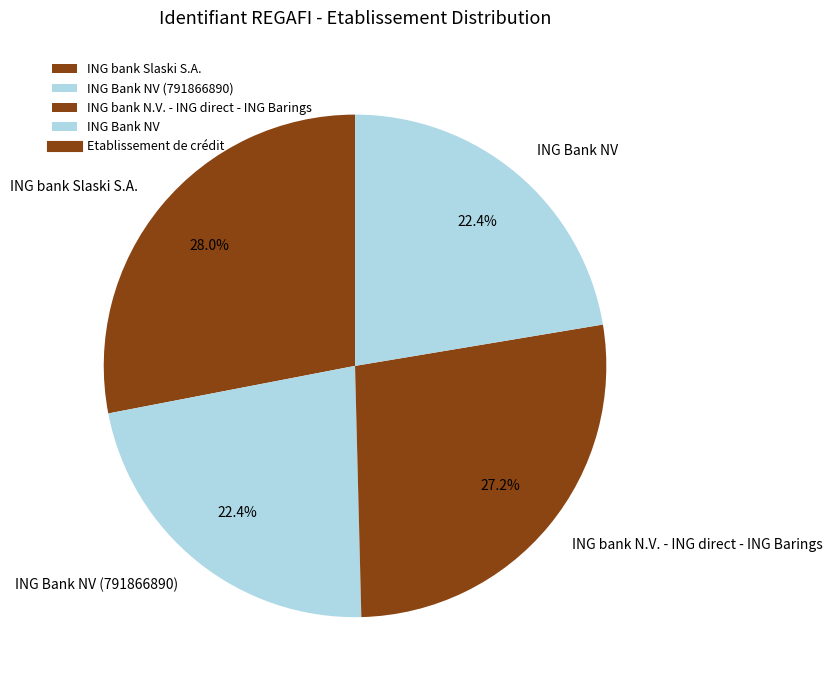

Which category has the biggest portion of the pie?

ING bank Slaski S.A.